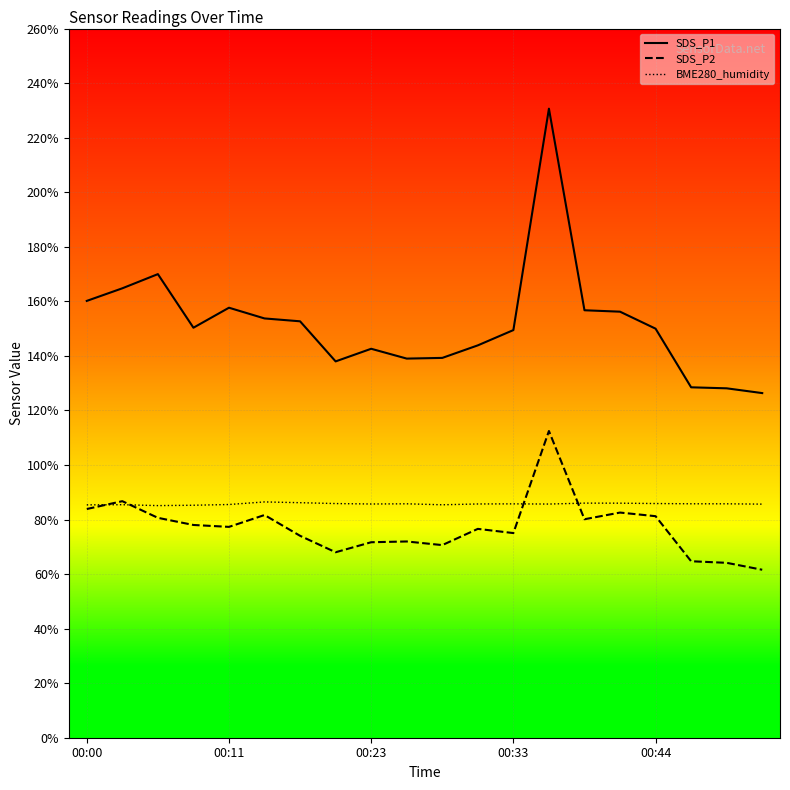

True or false: BME280_humidity and SDS_P1 intersect in this chart.

False